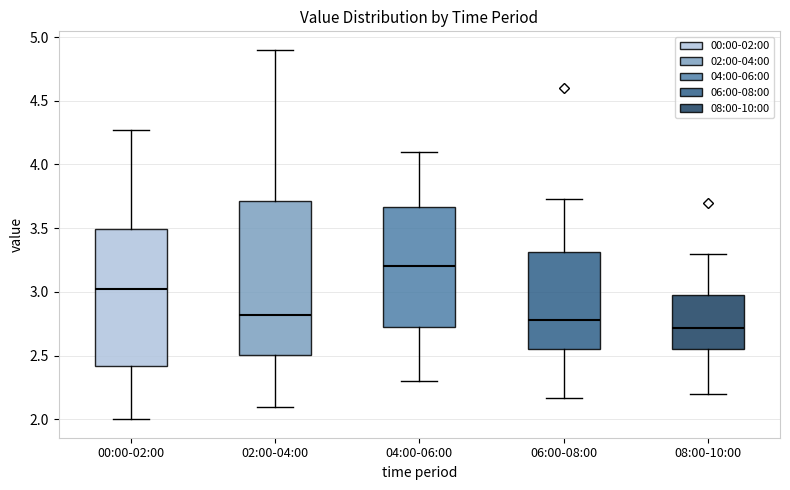

Reading left to right, read every box against the y-axis: the position of its median line, the range the box covers, and the ends of its whiskers. The values are not printed on the chart, so give them approximately, as read against the axis.

00:00-02:00: median 3.00, box 2.40 to 3.50, whiskers 2.00 to 4.25
02:00-04:00: median 2.80, box 2.50 to 3.70, whiskers 2.10 to 4.90
04:00-06:00: median 3.20, box 2.70 to 3.65, whiskers 2.30 to 4.10
06:00-08:00: median 2.80, box 2.55 to 3.30, whiskers 2.15 to 3.75
08:00-10:00: median 2.70, box 2.55 to 3.00, whiskers 2.20 to 3.30